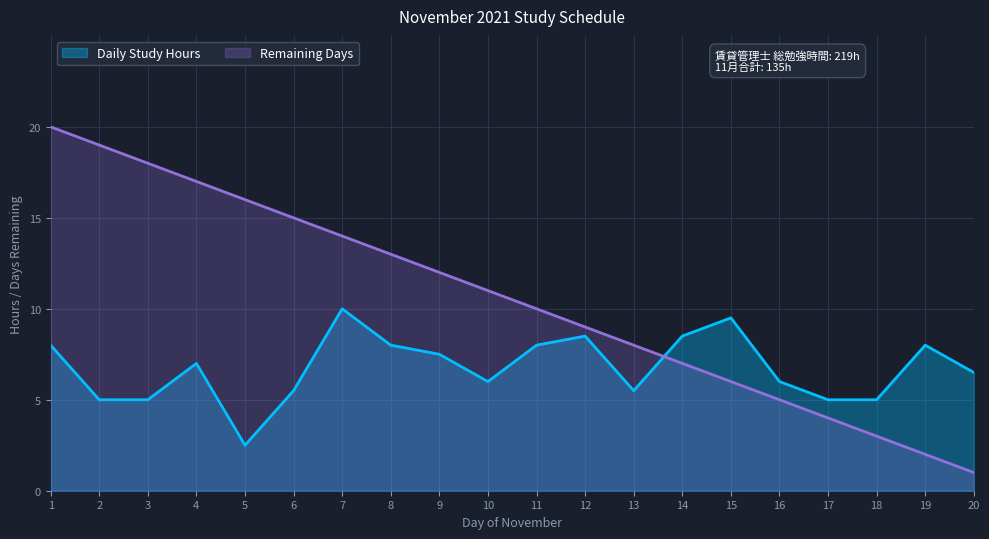

Which category has the highest value in the Daily Study Hours series?

7